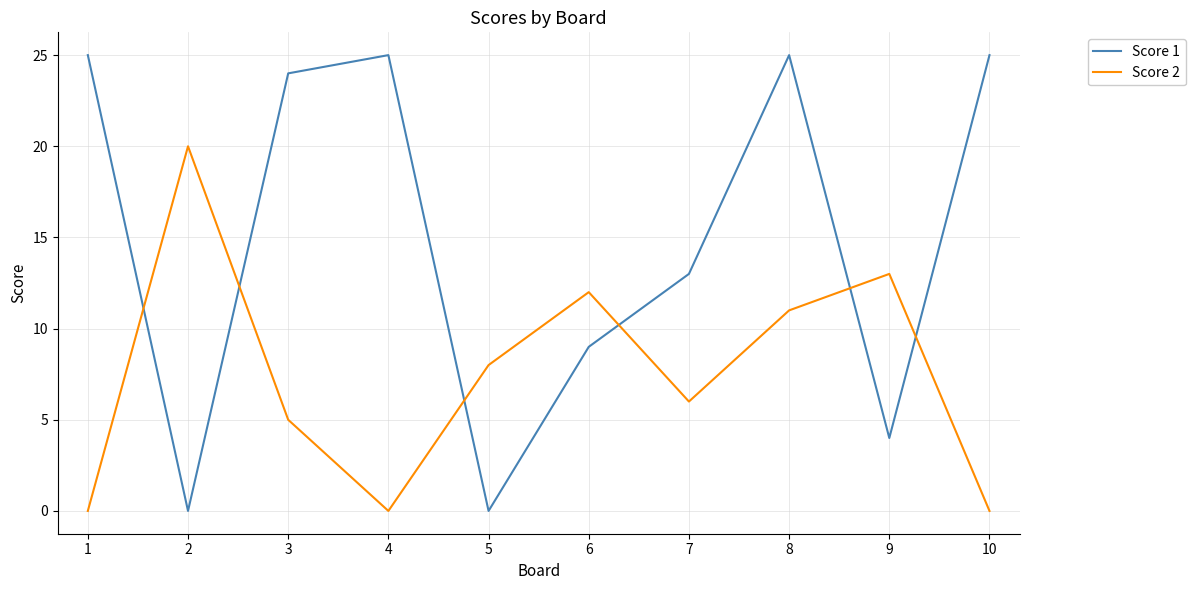

Is the value of Score 2 at 3 greater than the value of Score 1 at 1?

No